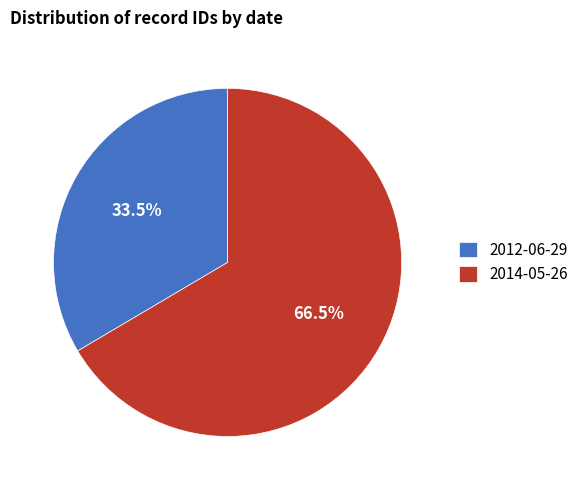

Rank the categories by value from lowest to highest.

2012-06-29, 2014-05-26